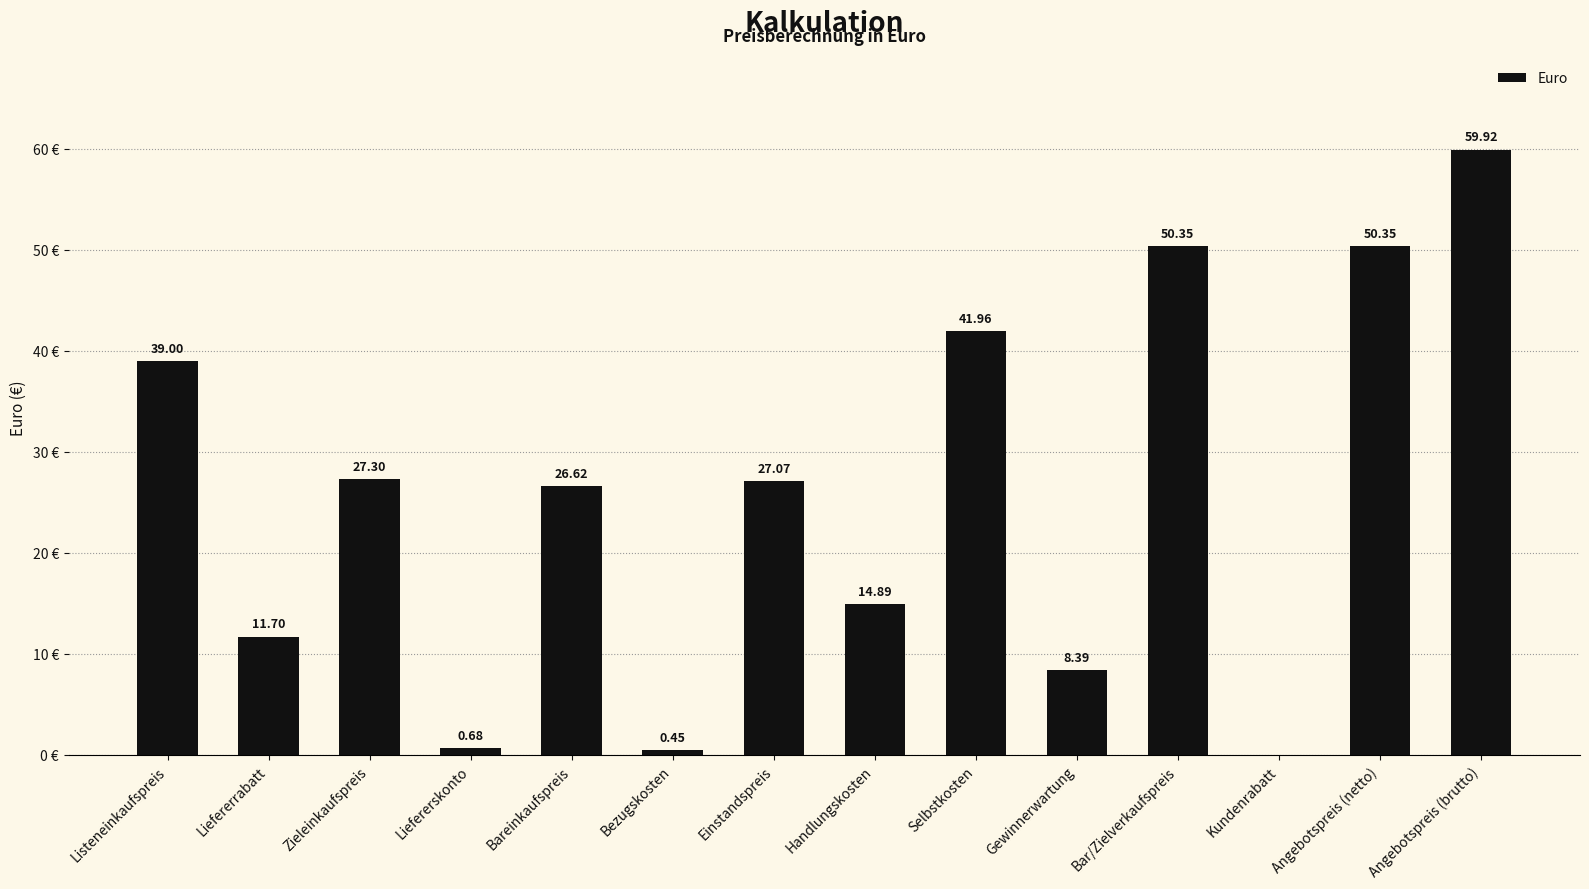

Where is the data nearest to the value 29?

Zieleinkaufspreis